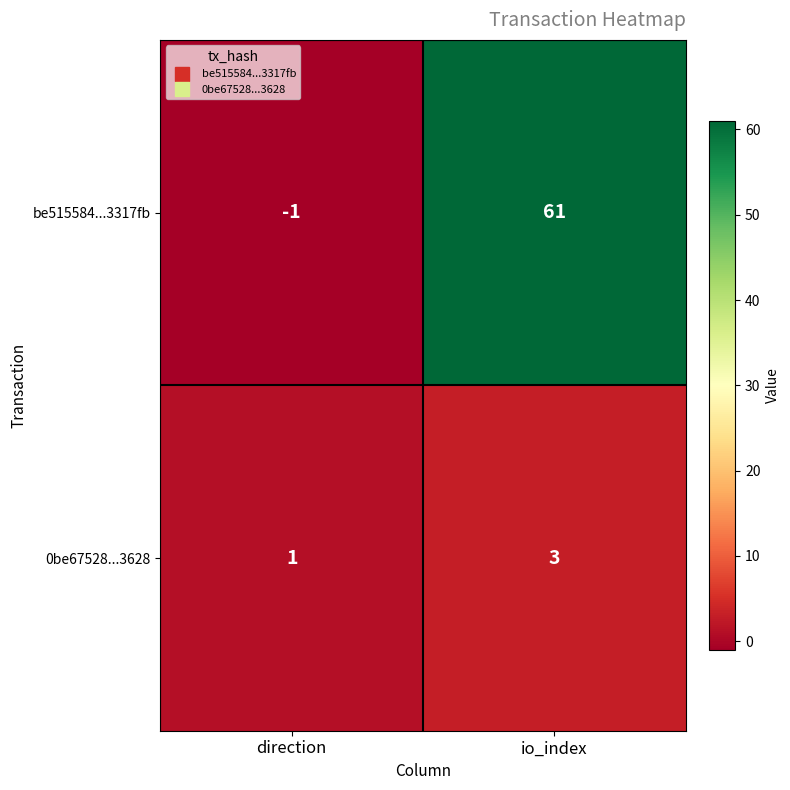

Reading left to right, what are all the values shown in this chart?

be515584...3317fb: direction=-1	io_index=61
0be67528...3628: direction=1	io_index=3